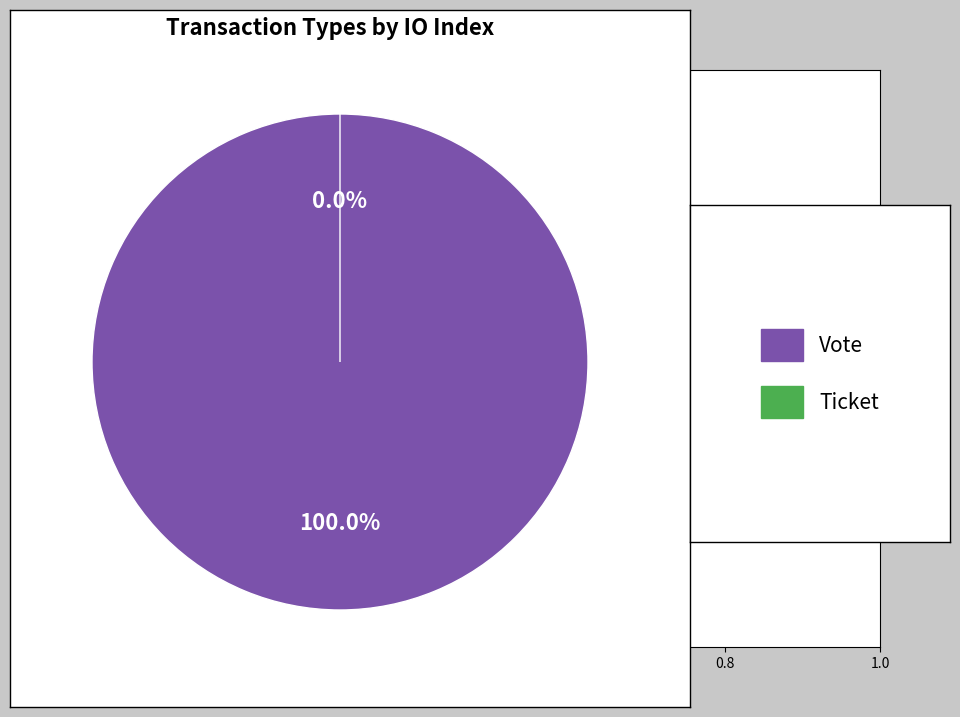

How many slices are in this pie chart?

2